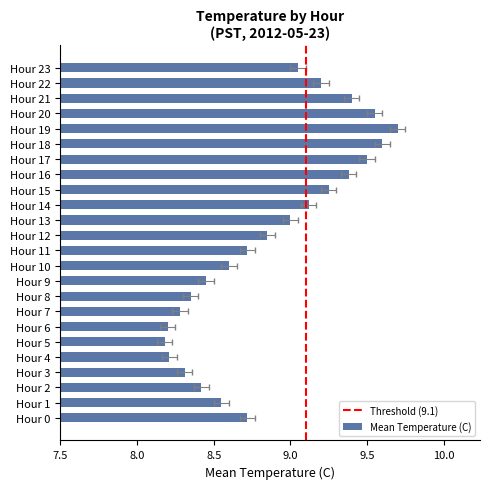

How many bars are there in total?

24